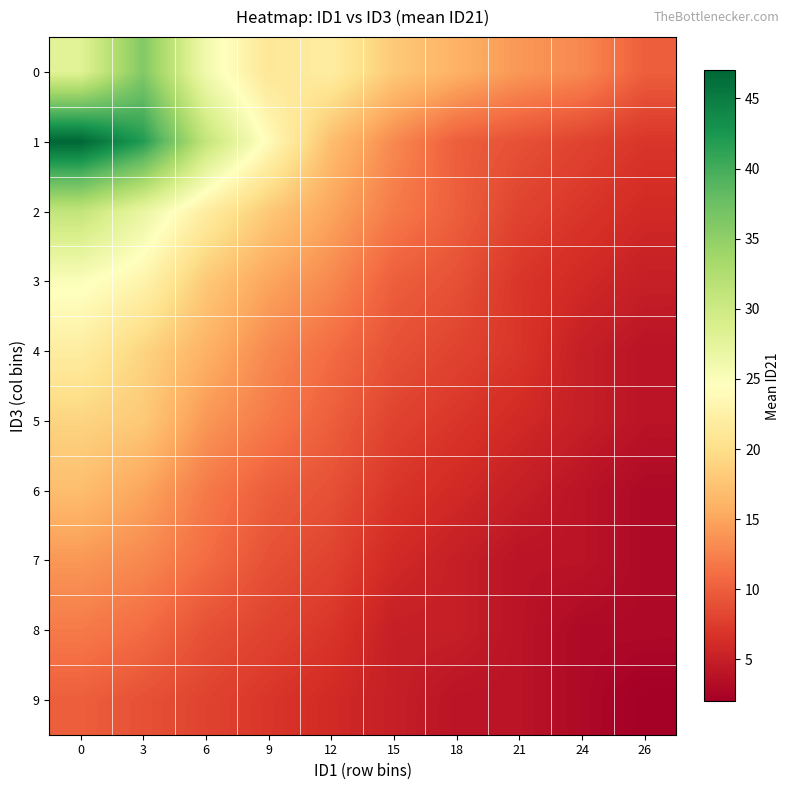

Reading left to right, extract all data points from this chart.

0: 0=28	3=36	6=26	9=21	12=22	15=18	18=16	21=14	24=13	26=10
1: 0=47	3=42	6=31	9=24	12=17	15=13	18=10	21=9	24=8	26=7
2: 0=31	3=27	6=22	9=18	12=15	15=12	18=10	21=8	24=7	26=6
3: 0=25	3=23	6=18	9=15	12=13	15=10	18=9	21=7	24=6	26=5
4: 0=22	3=19	6=16	9=13	12=11	15=9	18=8	21=7	24=5	26=4
5: 0=19	3=18	6=14	9=12	12=10	15=8	18=7	21=6	24=5	26=4
6: 0=17	3=15	6=12	9=10	12=9	15=7	18=6	21=5	24=4	26=3
7: 0=14	3=13	6=11	9=9	12=8	15=6	18=5	21=4	24=4	26=3
8: 0=12	3=11	6=9	9=8	12=7	15=5	18=5	21=4	24=3	26=3
9: 0=10	3=9	6=8	9=7	12=6	15=5	18=4	21=4	24=3	26=2